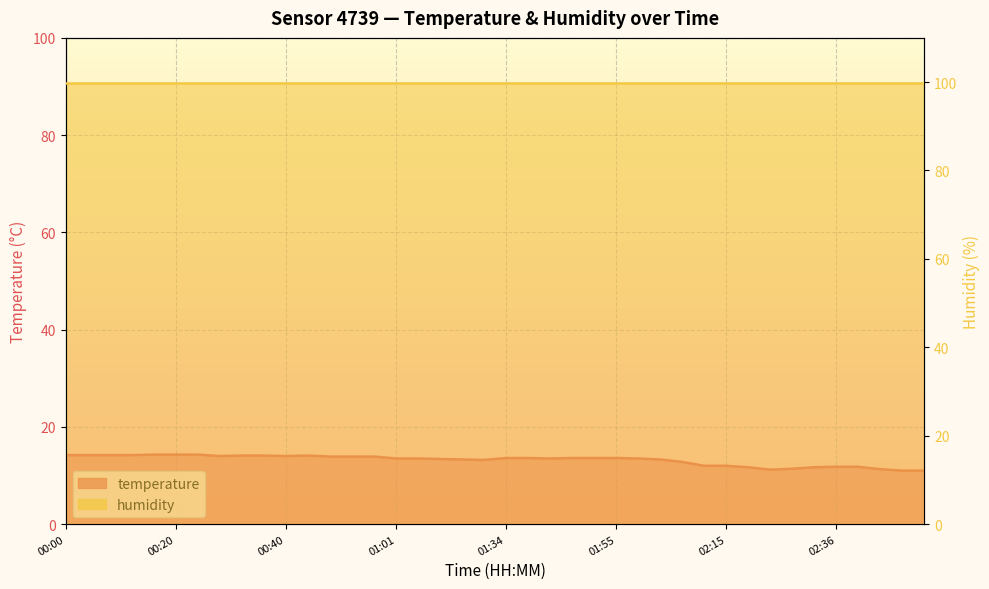

Reading left to right, list all the values displayed in this chart.

00:00=14.2	00:04=14.2	00:08=14.2	00:12=14.2	00:16=14.3	00:20=14.3	00:24=14.3	00:28=14.0	00:32=14.1	00:36=14.1	00:40=14.0	00:44=14.1	00:49=13.9	00:53=13.9	00:57=13.9	01:01=13.5	01:05=13.5	01:09=13.4	01:13=13.3	01:17=13.2	01:34=13.6	01:38=13.6	01:43=13.5	01:47=13.6	01:51=13.6	01:55=13.6	01:59=13.5	02:03=13.3	02:07=12.8	02:11=12.0	02:15=12.0	02:19=11.7	02:23=11.2	02:28=11.4	02:32=11.7	02:36=11.8	02:40=11.8	02:44=11.3	02:48=11.0	02:52=11.0